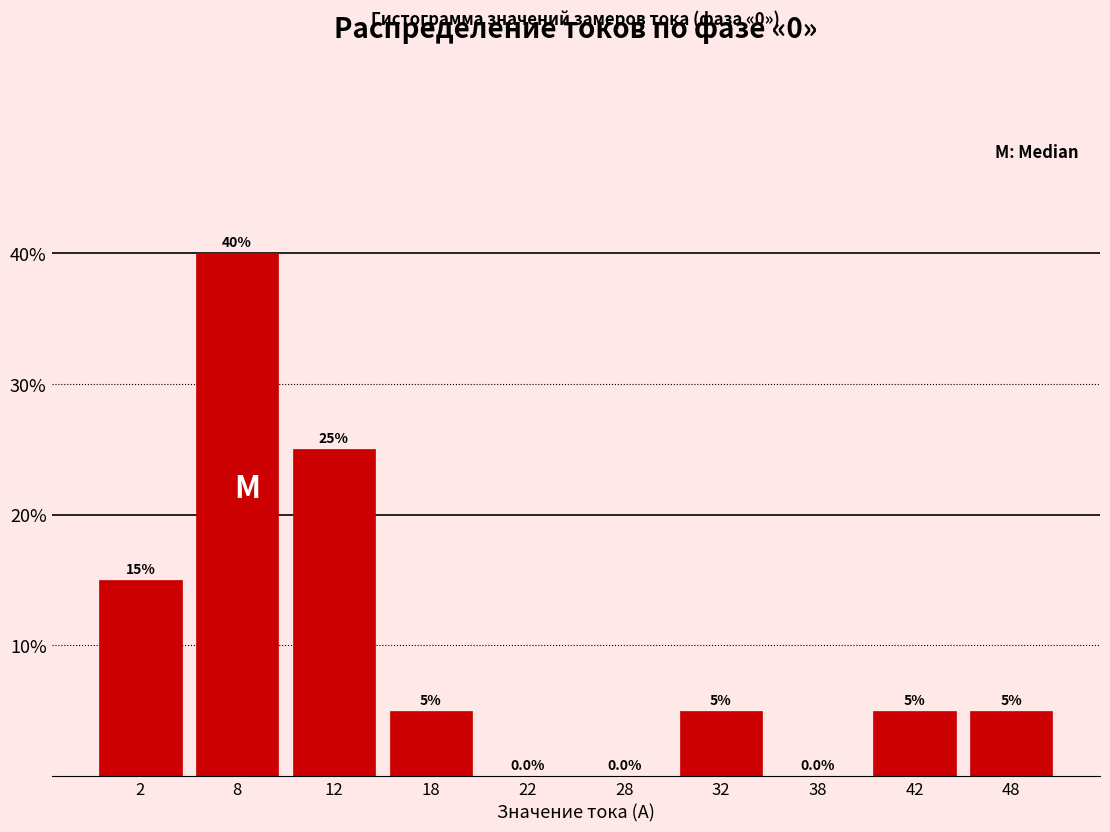

Reading left to right, transcribe this chart: for each bar, give the range it covers on the x-axis and its height.

0 to 5: 15.0
5 to 10: 40.0
10 to 15: 25.0
15 to 20: 5.0
20 to 25: 0.0
25 to 30: 0.0
30 to 35: 5.0
35 to 40: 0.0
40 to 45: 5.0
45 to 50: 5.0